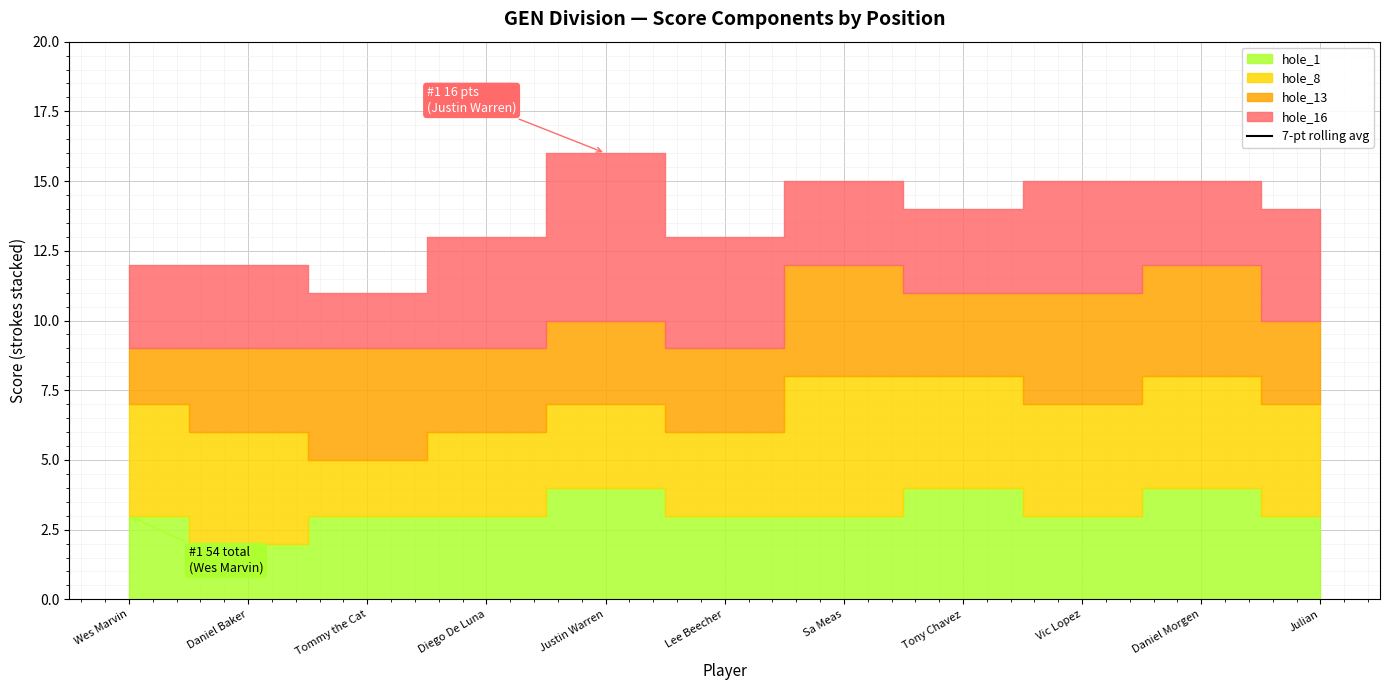

What is the label of the 6th point from the left?

Lee Beecher